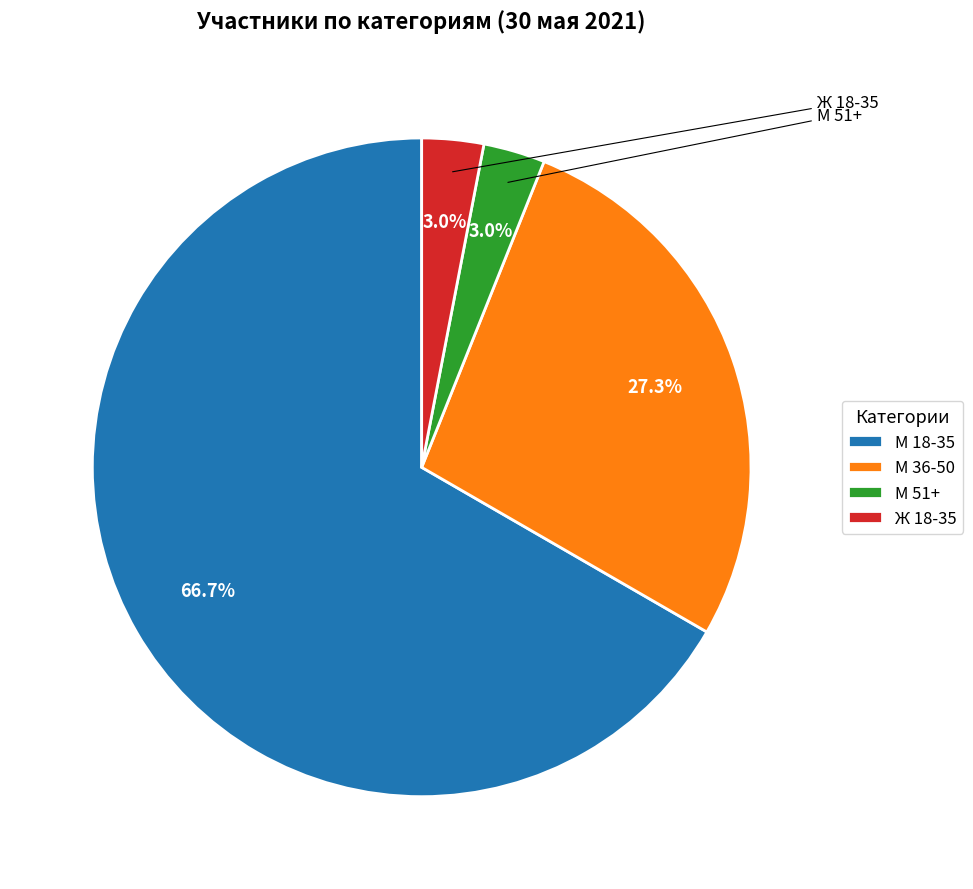

Is it true that М 18-35 is 67% of the pie?

True